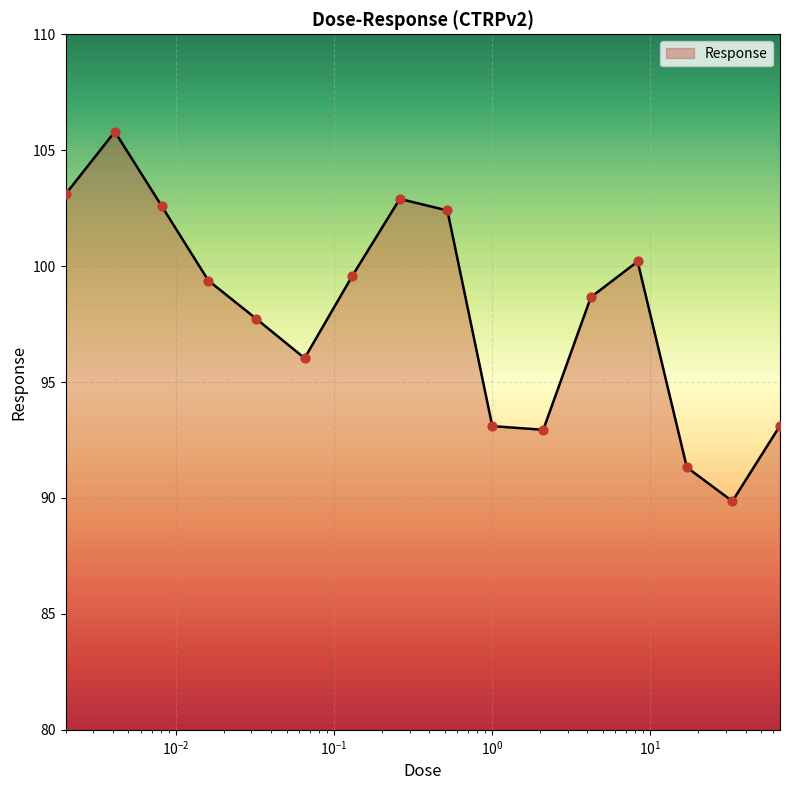

What is the difference between the maximum and minimum values?

15.9